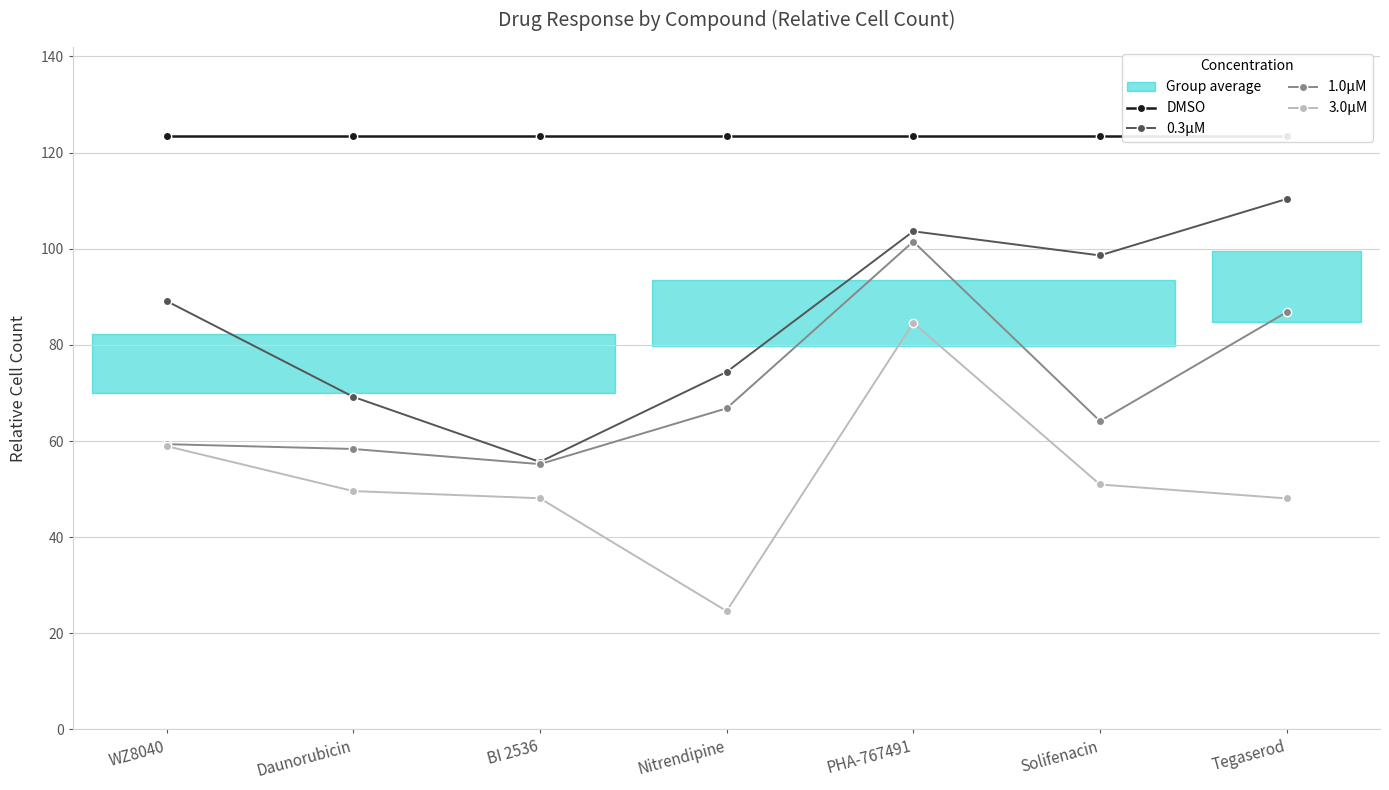

Which category has the highest value in the 0.3μM series?

Tegaserod